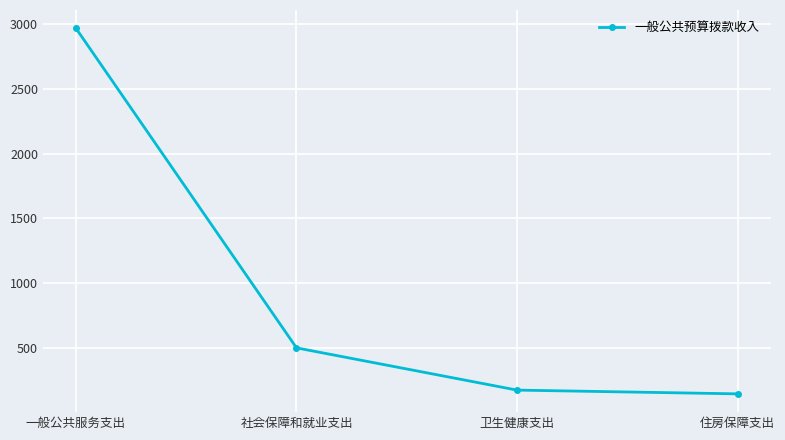

Reading right to left, extract all data points from this chart.

141.7	170.7	497.5	2970.4